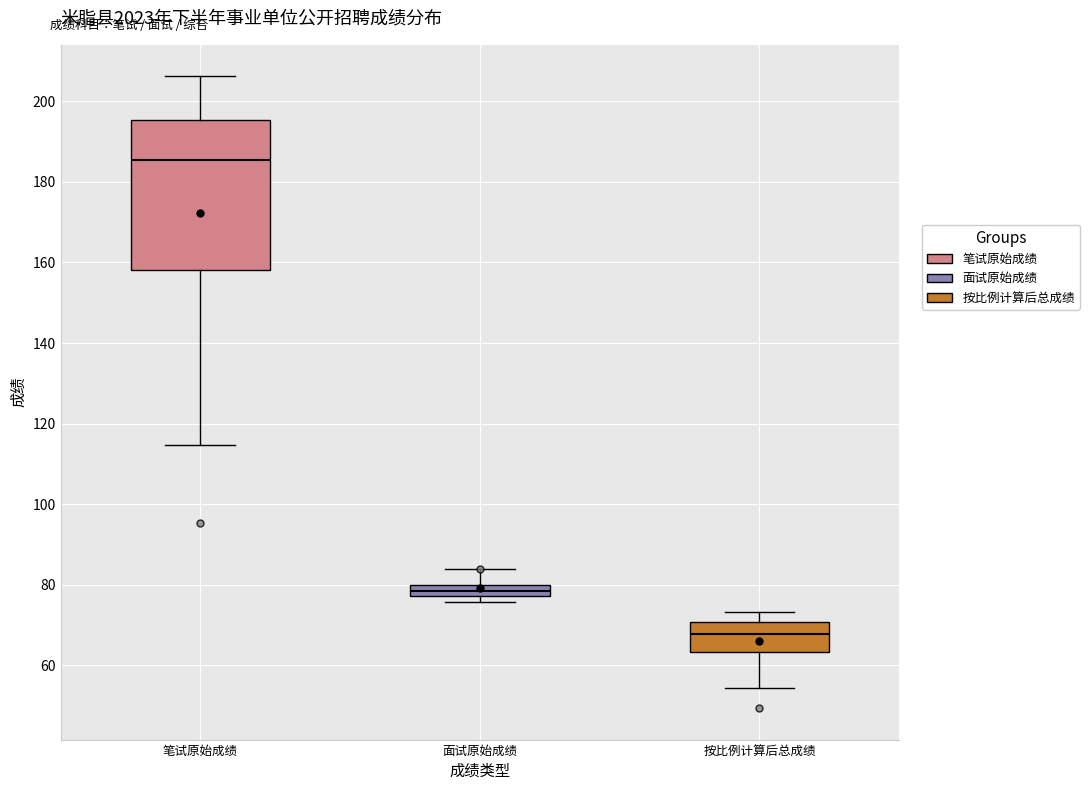

Where does the upper whisker of the box for 笔试原始成绩 end on the y-axis? The values are not printed on the chart, so give them approximately, as read against the axis.

206